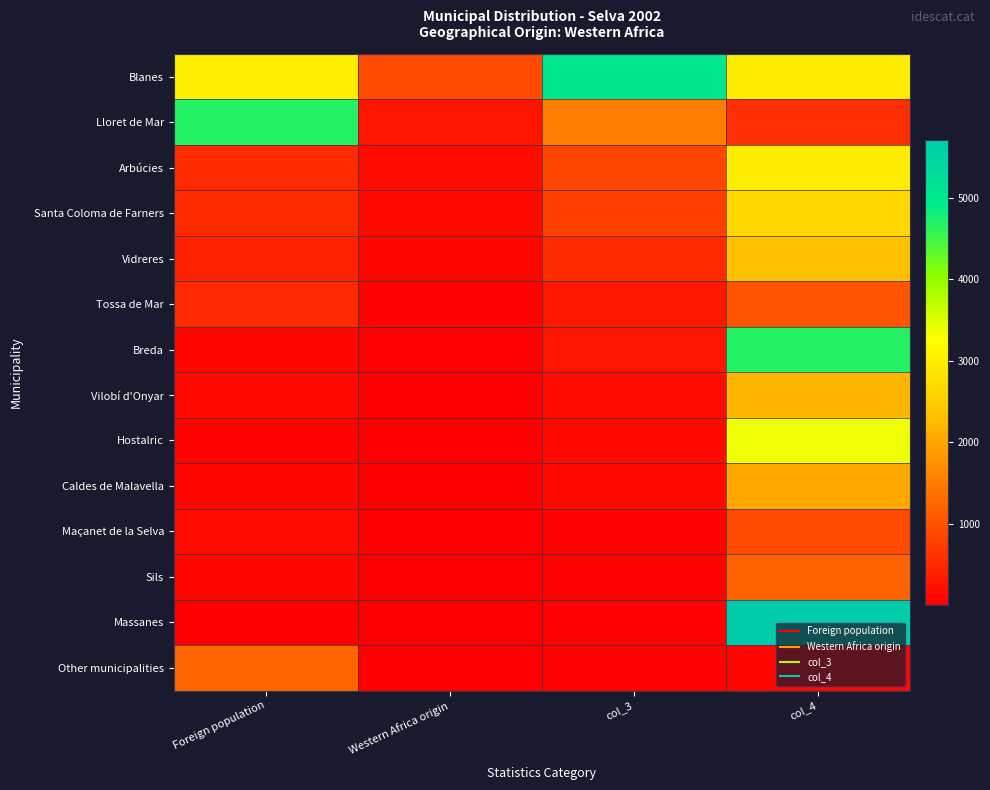

Count the number of categories in the chart.

4